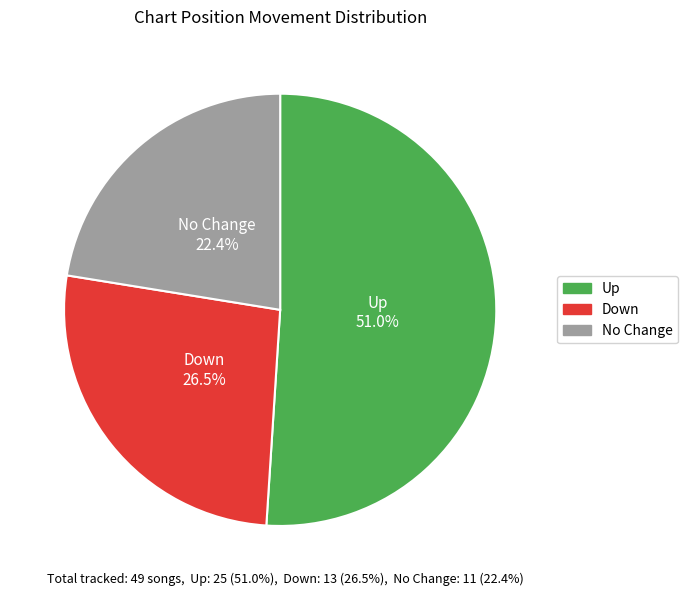

Is there a majority slice in this chart?

Yes